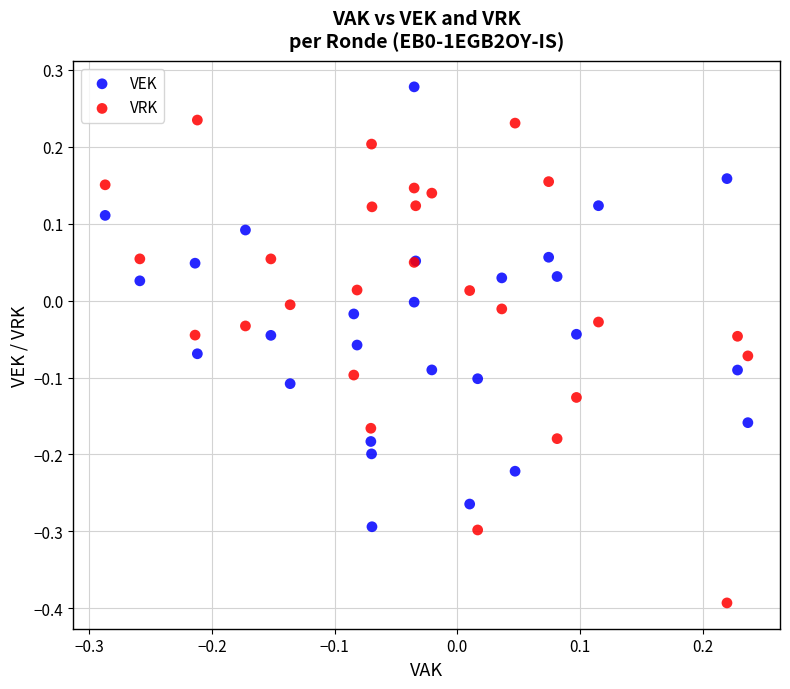

What is the X range (max minus min) for the scatter plot?

0.5